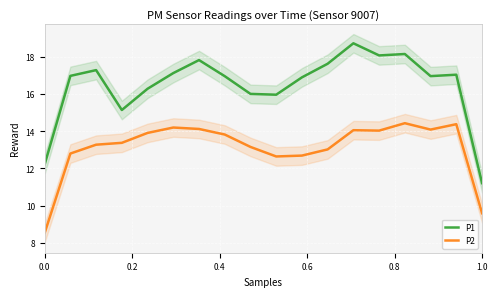

Count the number of data series in this chart.

2